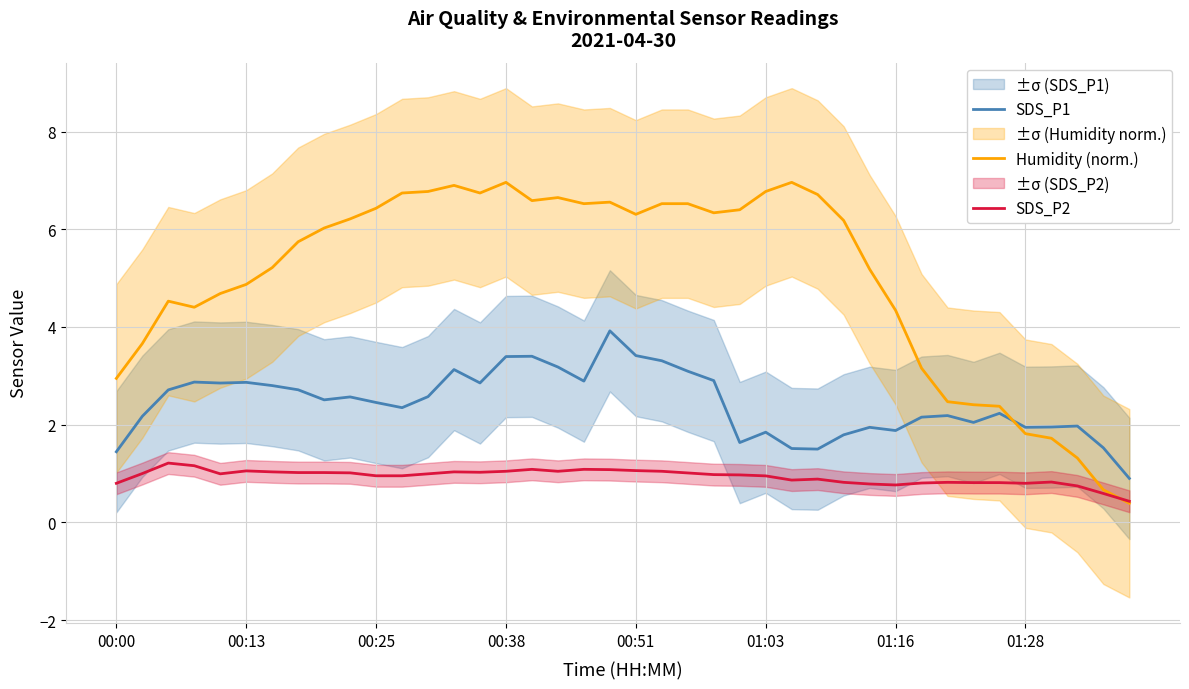

How many times do Humidity (norm.) and SDS_P2 cross each other?

1